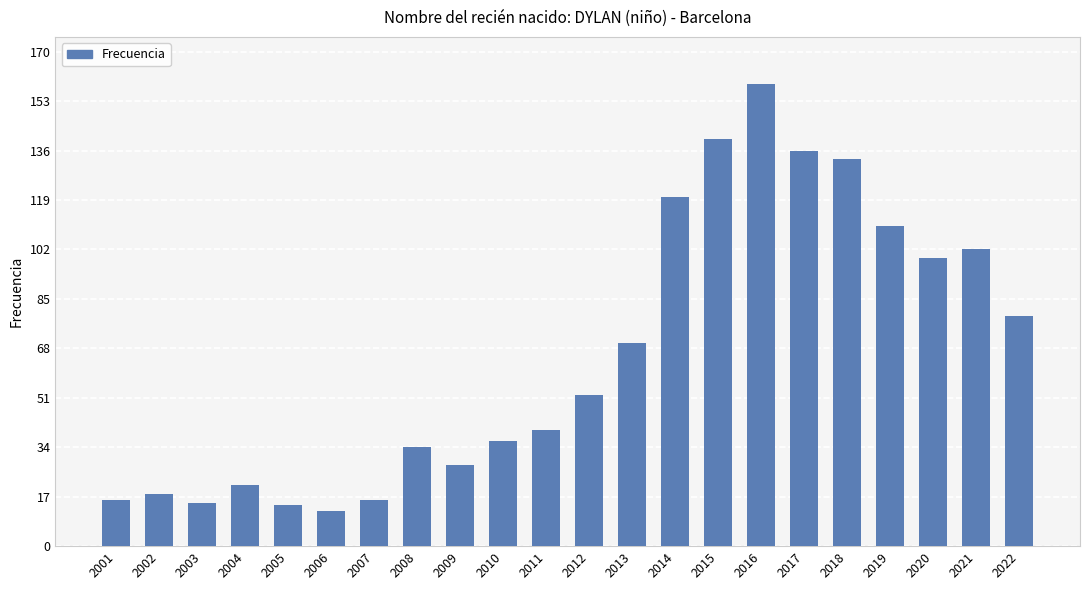

Reading right to left, what are all the values shown in this chart?

2022=79	2021=102	2020=99	2019=110	2018=133	2017=136	2016=159	2015=140	2014=120	2013=70	2012=52	2011=40	2010=36	2009=28	2008=34	2007=16	2006=12	2005=14	2004=21	2003=15	2002=18	2001=16